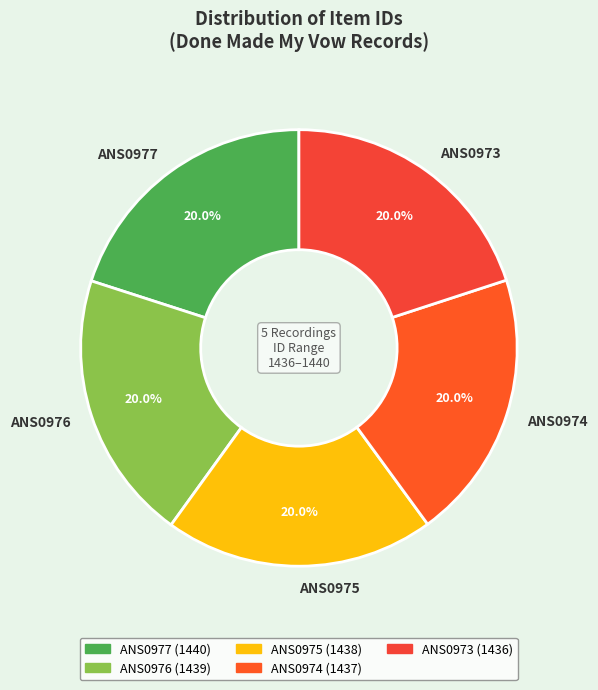

To the nearest percent, what portion does ANS0975 represent?

20%